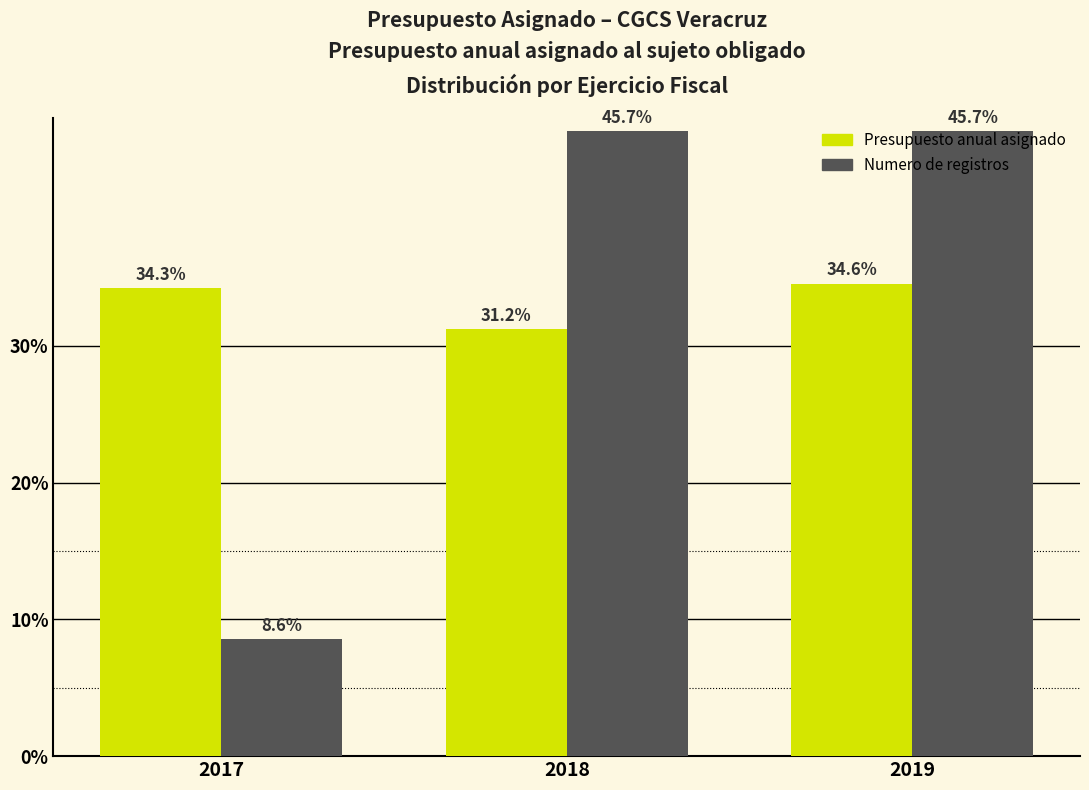

Reading left to right, transcribe all the data shown in this chart.

Presupuesto anual asignado: 2017=34.3	2018=31.2	2019=34.6
Numero de registros: 2017=8.6	2018=45.7	2019=45.7